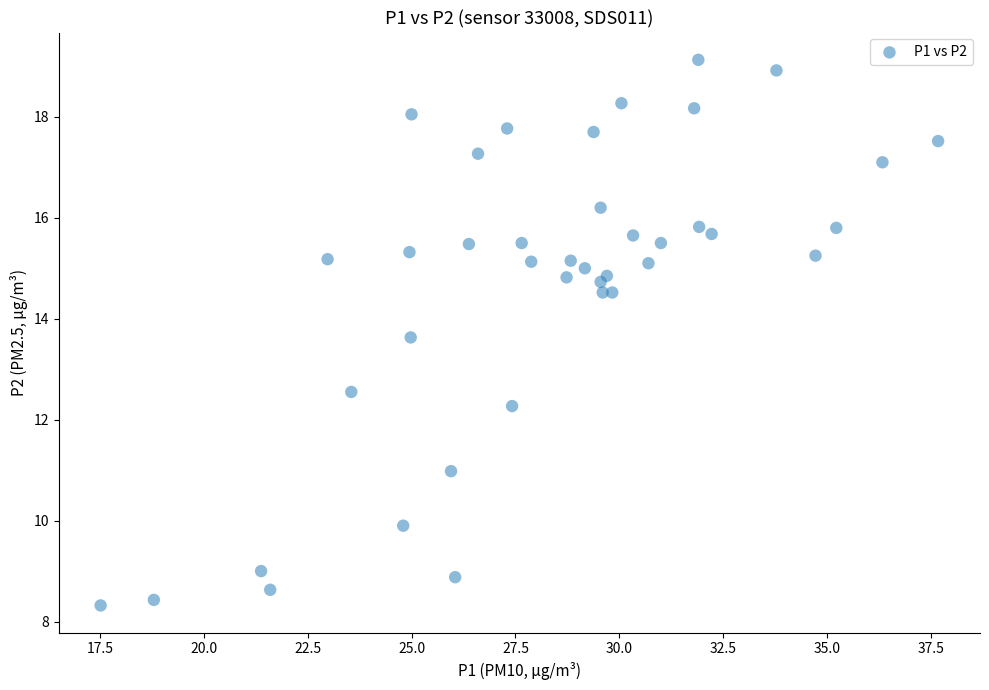

What Y value in the scatter plot is closest to 13?

12.6